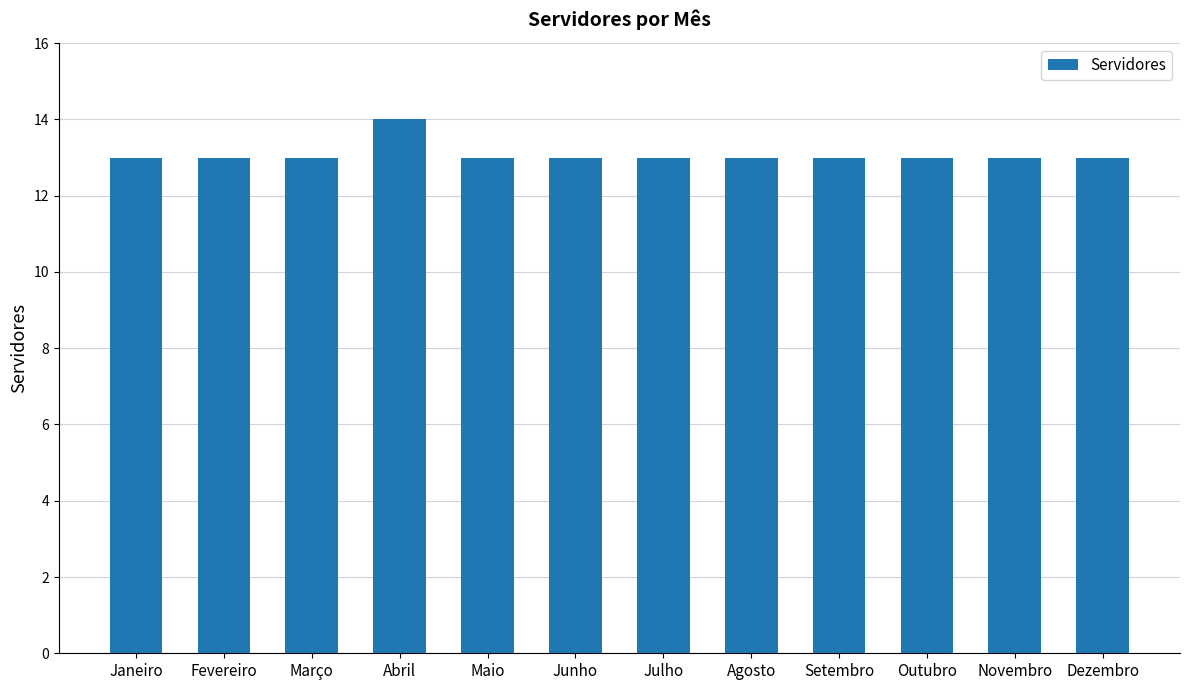

Reading left to right, extract all data points from this chart.

Janeiro=13	Fevereiro=13	Março=13	Abril=14	Maio=13	Junho=13	Julho=13	Agosto=13	Setembro=13	Outubro=13	Novembro=13	Dezembro=13